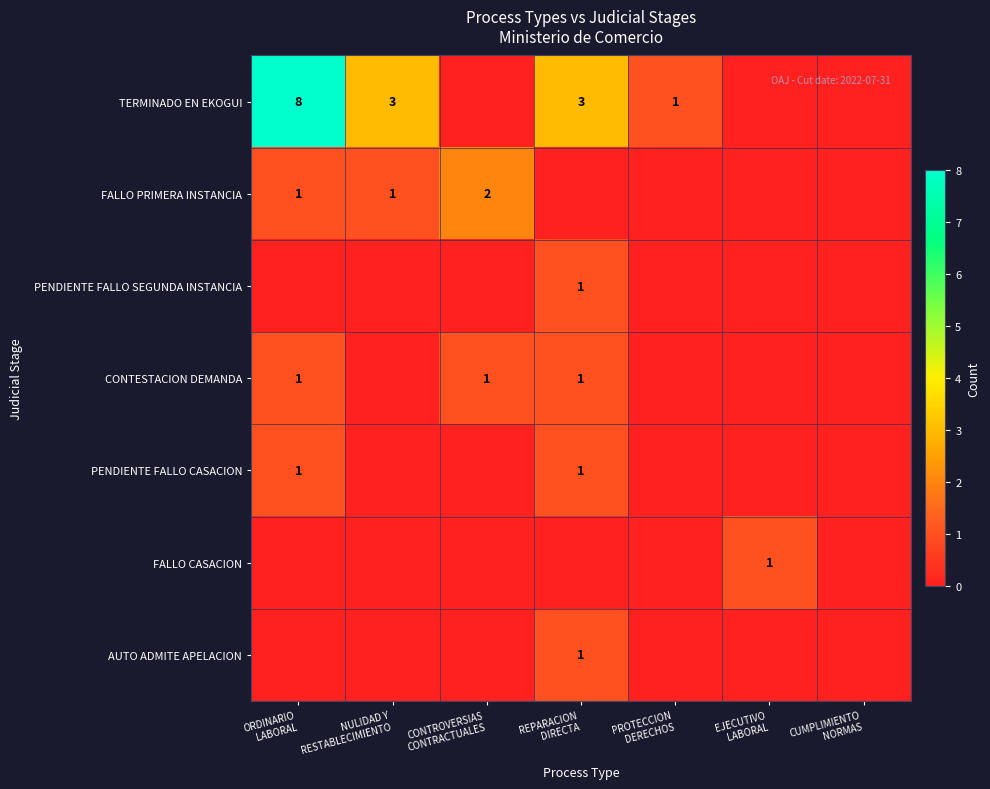

Is it true that CONTESTACION DEMANDA equals 1 at ORDINARIO LABORAL?

False